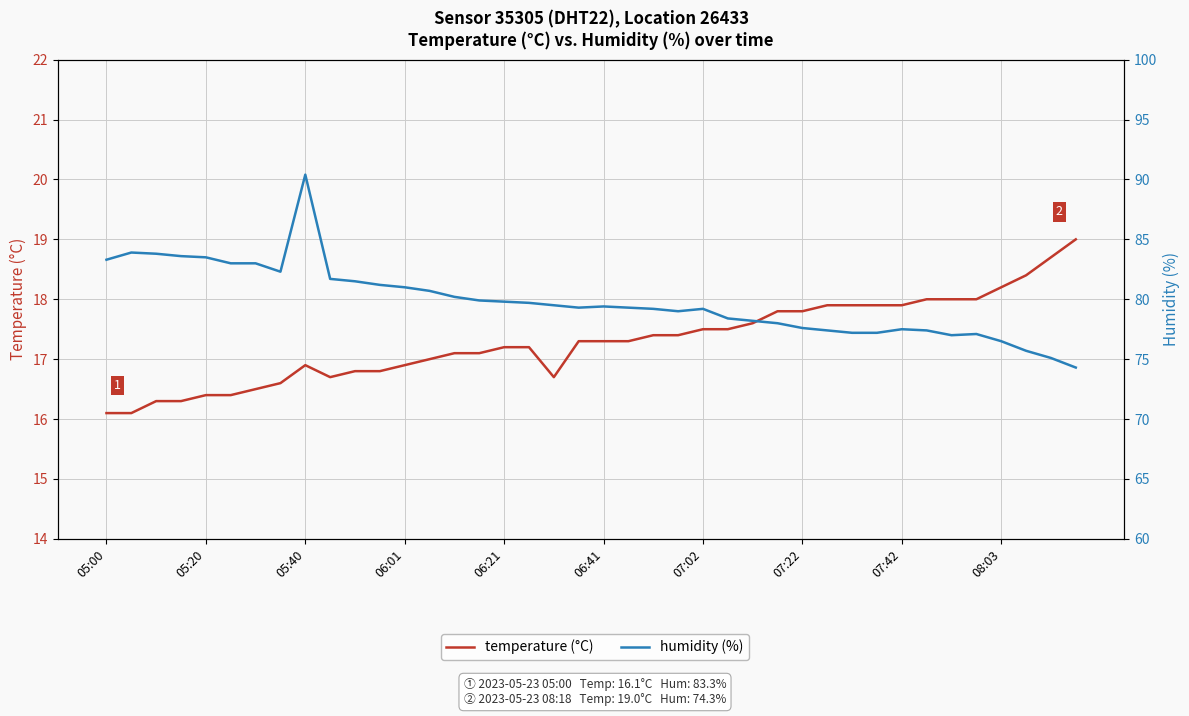

Which series changed the most between 13 and 26?

humidity (%)